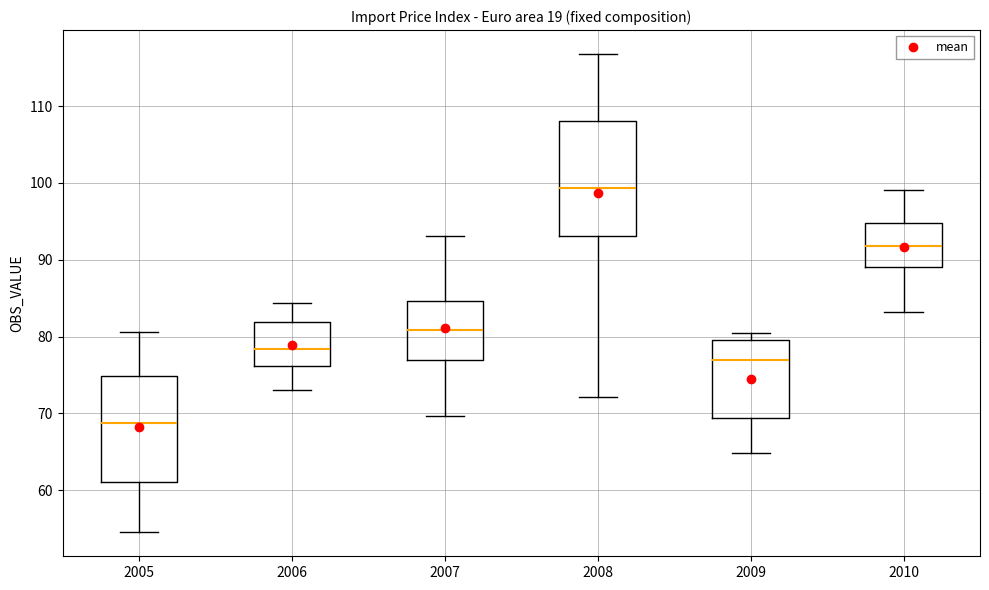

Reading left to right, read every box against the y-axis: the position of its median line, the range the box covers, and the ends of its whiskers. The values are not printed on the chart, so give them approximately, as read against the axis.

2005: median 69, box 61 to 75, whiskers 55 to 81
2006: median 78, box 76 to 82, whiskers 73 to 84
2007: median 81, box 77 to 85, whiskers 70 to 93
2008: median 99, box 93 to 108, whiskers 72 to 117
2009: median 77, box 69 to 80, whiskers 65 to 81
2010: median 92, box 89 to 95, whiskers 83 to 99